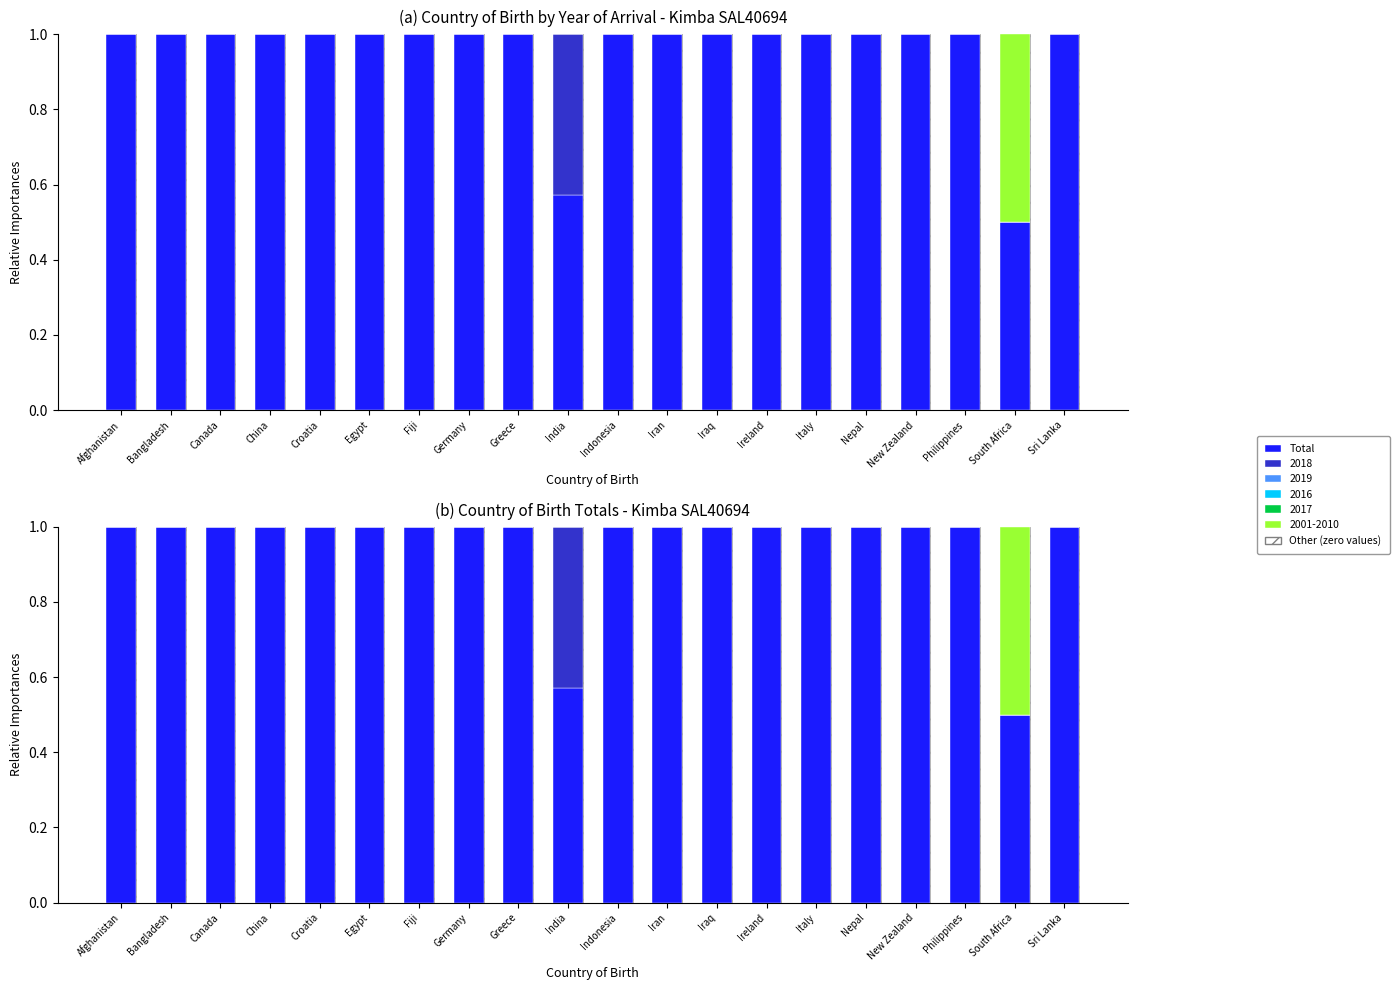

What is the change in value from India to Ireland?

+0.4